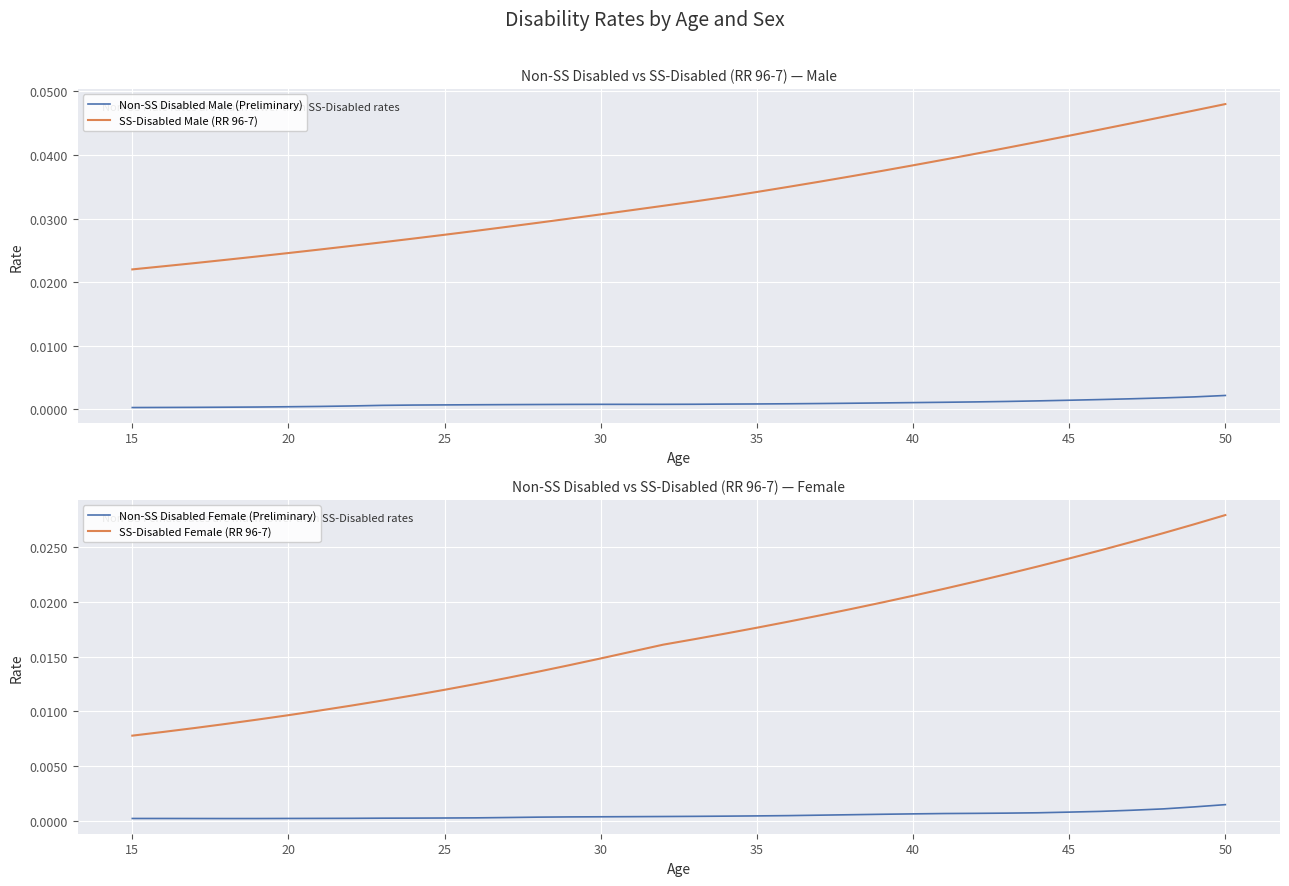

How many lines are shown in the chart?

4